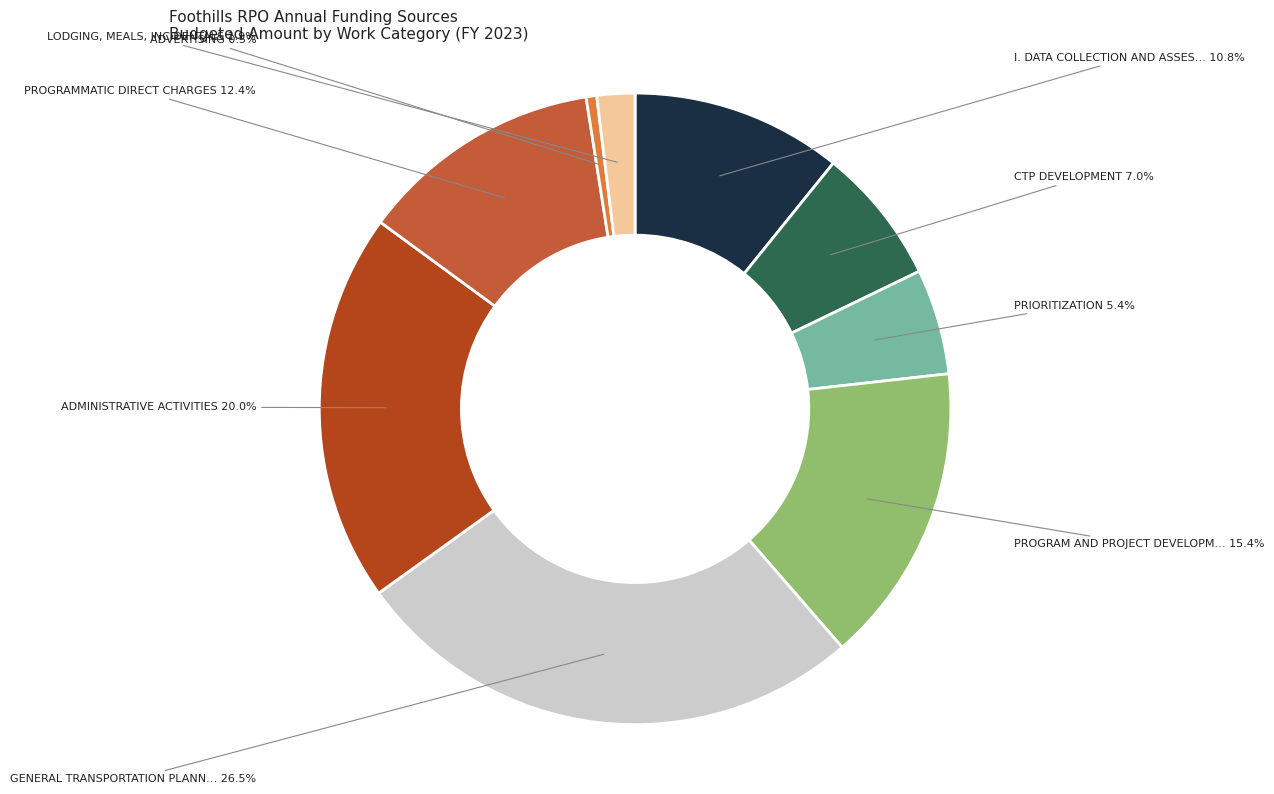

Is there any slice that represents more than half of the pie?

No